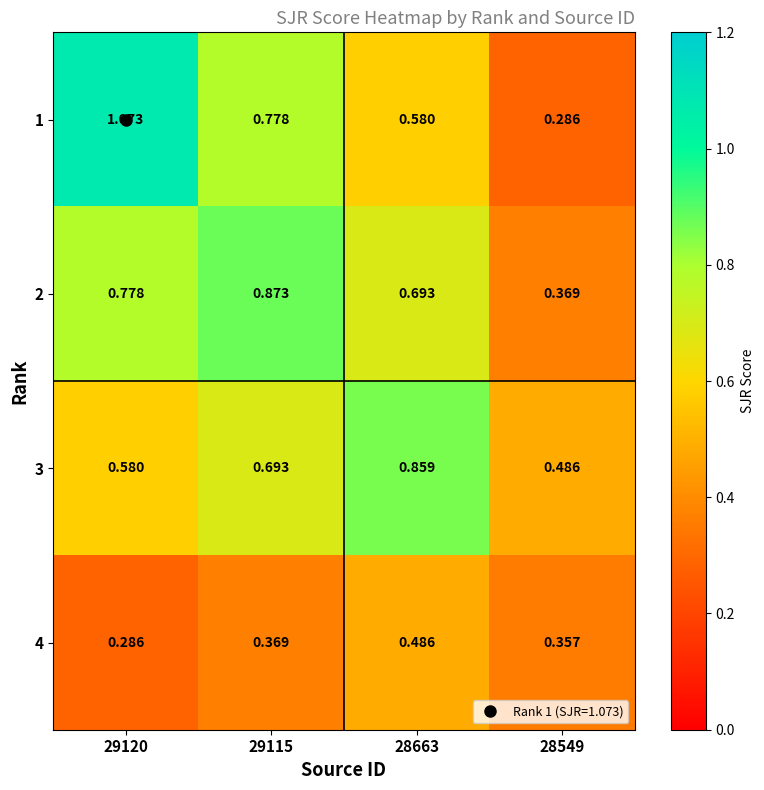

Which series has the widest spread of values?

1